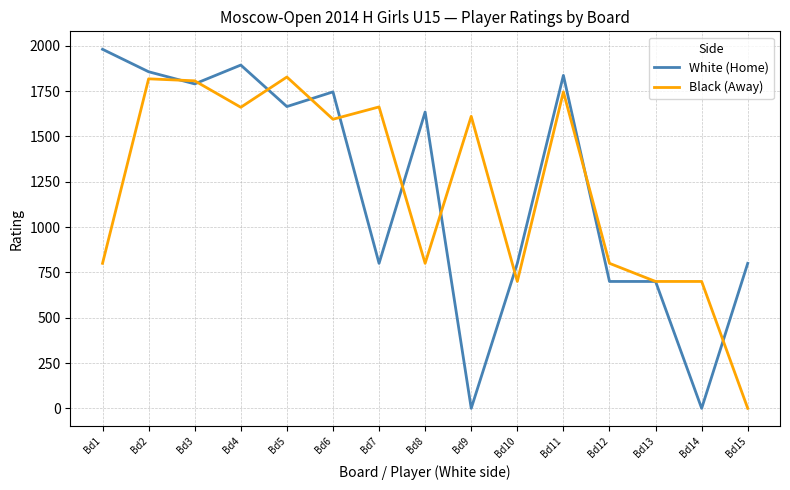

True or false: Black (Away) has more than 2 points higher than both neighbors.

True